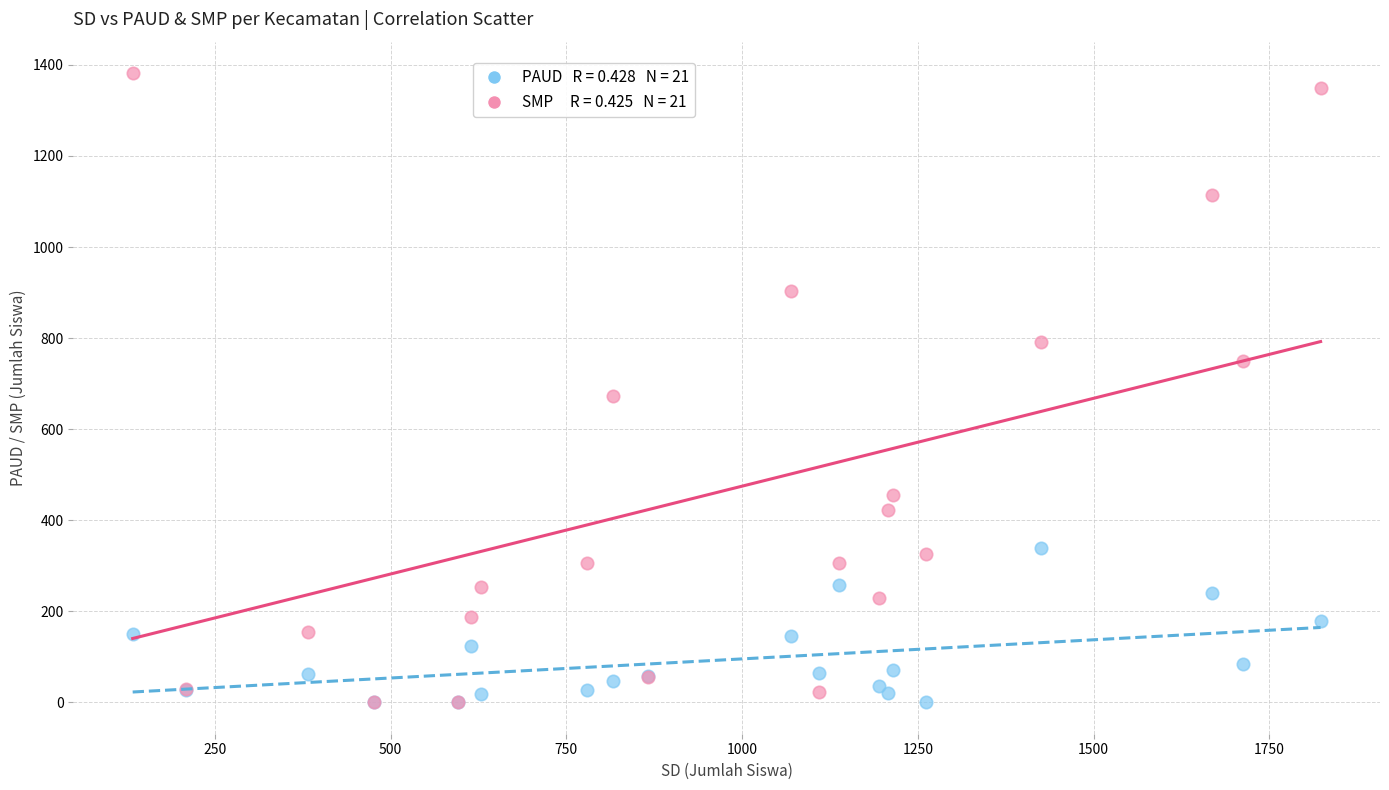

Across all series, what Y value is closest to 691?

672